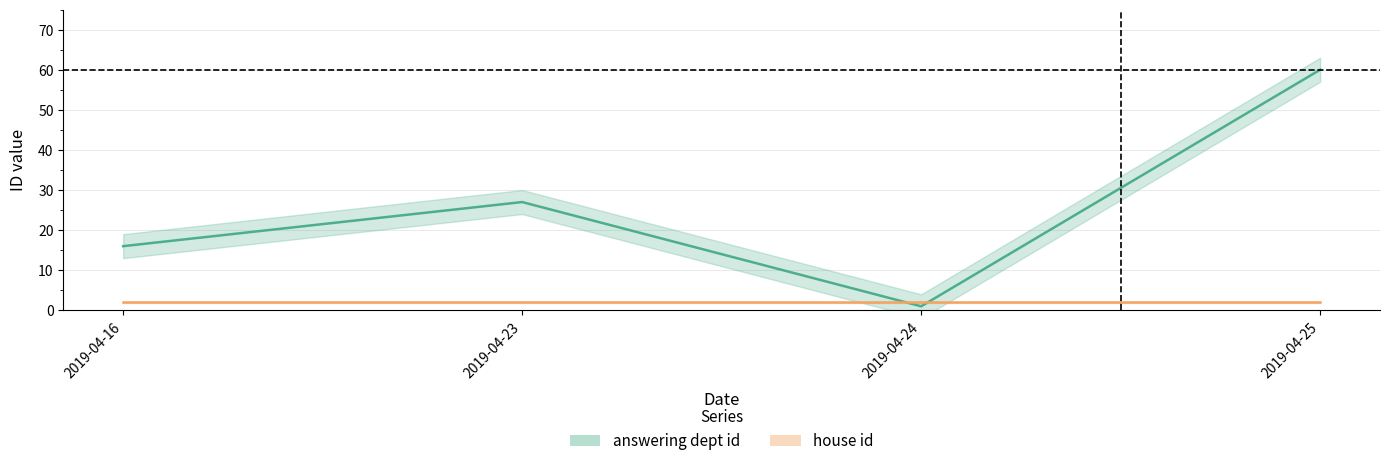

Reading left to right, what are all the values shown in this chart?

2019-04-16=16	2019-04-23=27	2019-04-24=1	2019-04-25=60